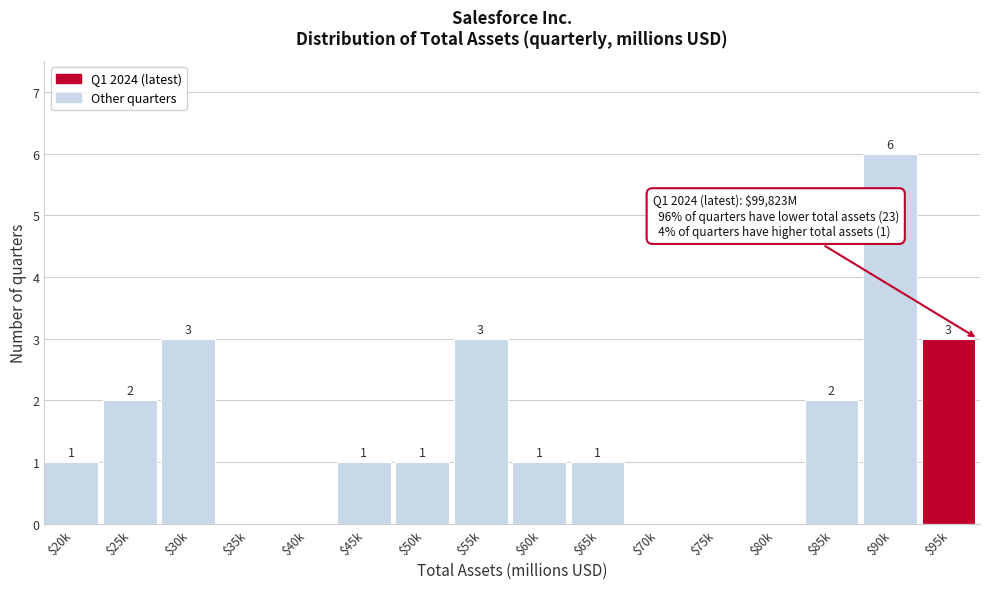

The value at $30k is 1. True or false?

False